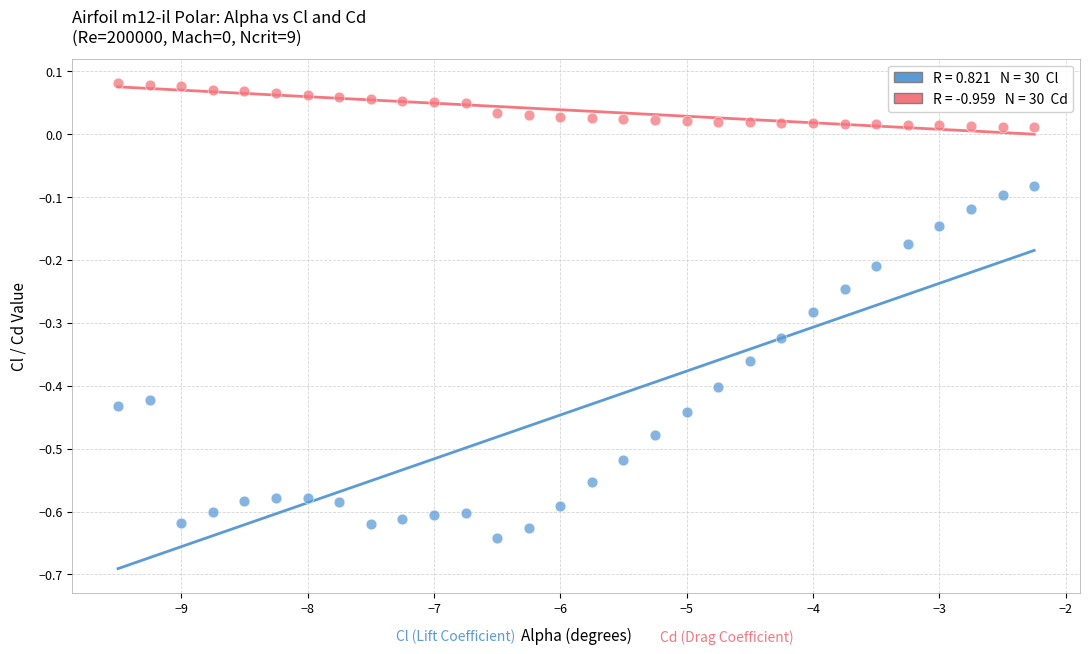

Across all data points, what is the range of Y values (max minus min)?

0.7